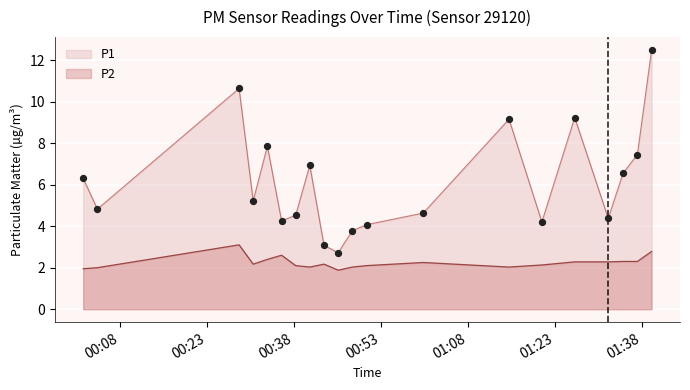

Which series has the largest range (max minus min)?

P1